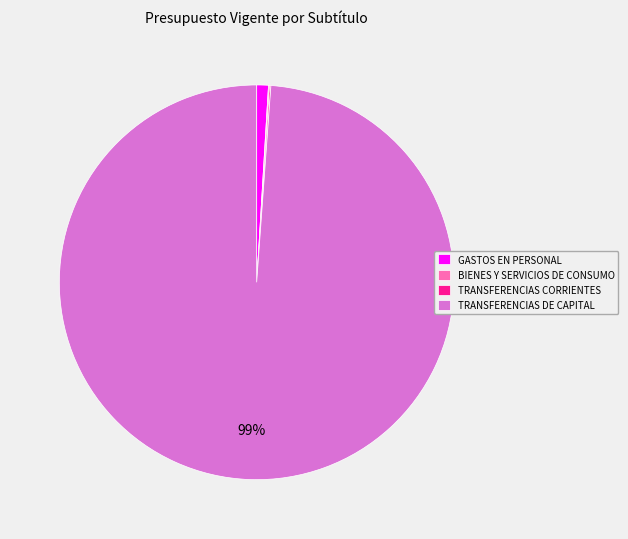

Which category has the biggest portion of the pie?

TRANSFERENCIAS DE CAPITAL